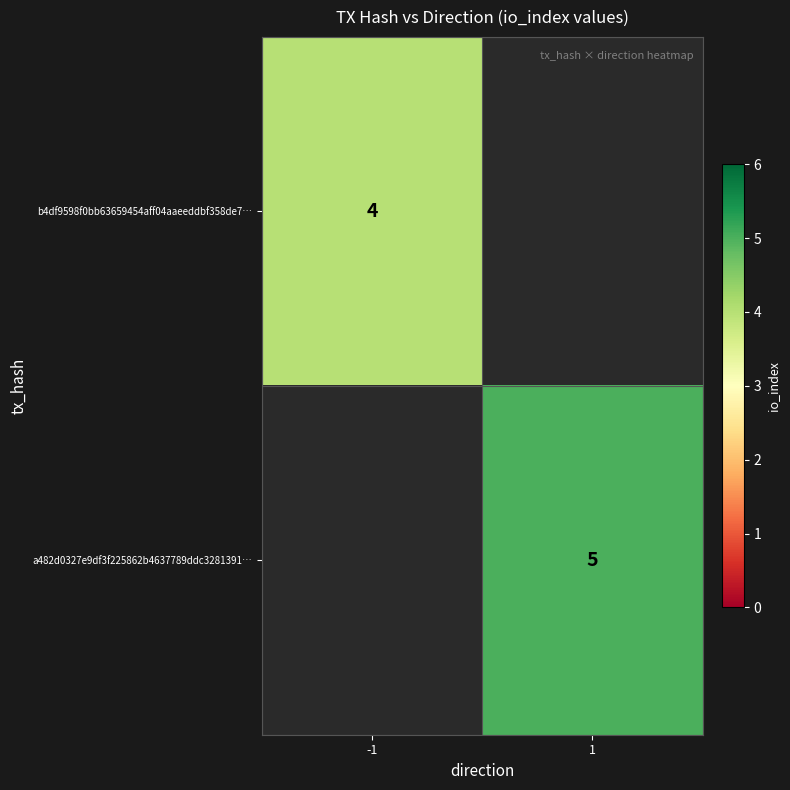

The value of b4df9598f0bb63659454aff04aaeeddbf358de7… at -1 is 5. True or false?

False